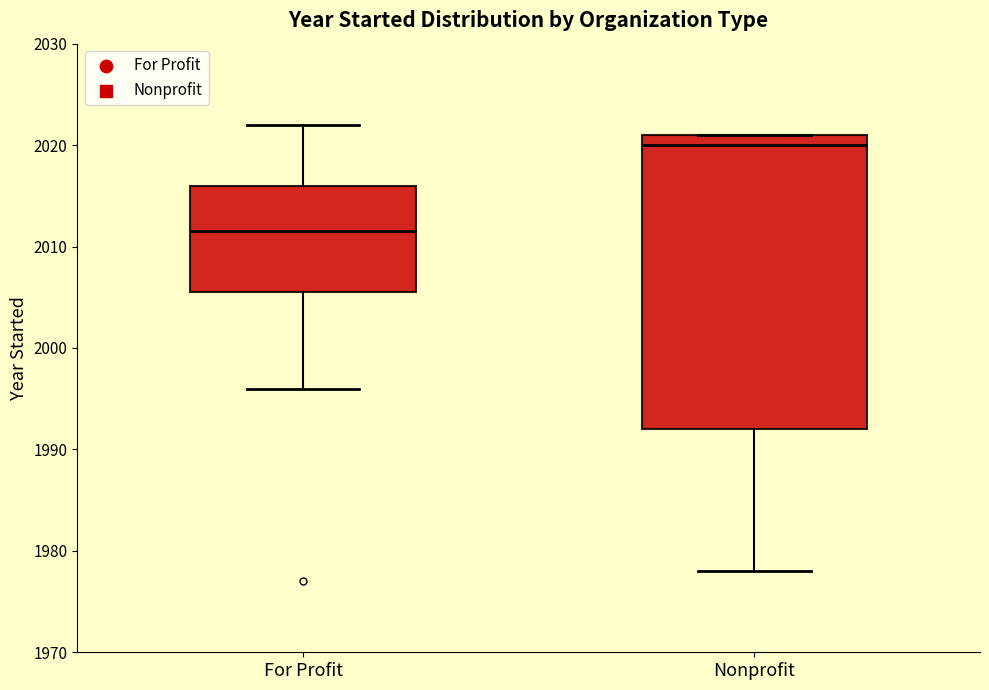

Where does the upper whisker of the box for For Profit end on the y-axis? The values are not printed on the chart, so give them approximately, as read against the axis.

2022